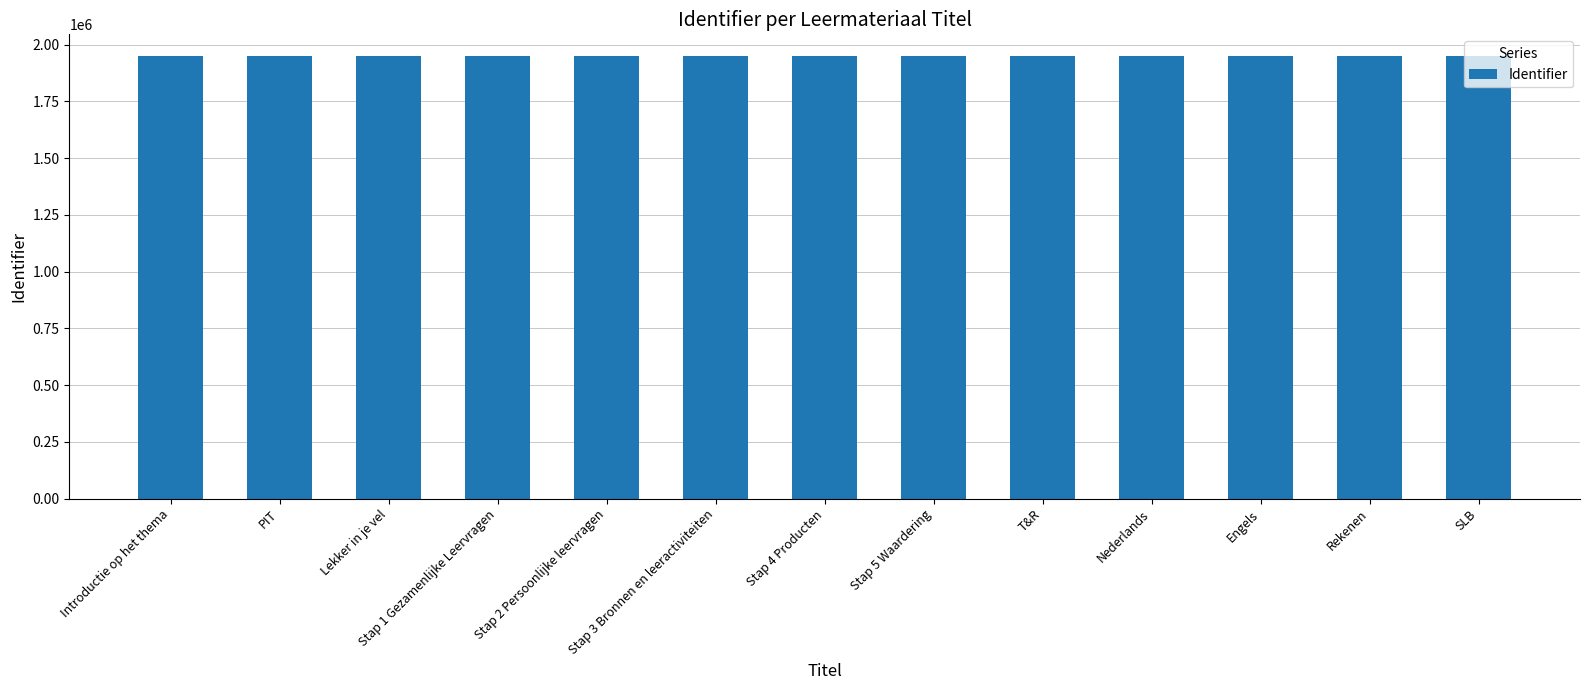

Is it true that the value at Engels is 1948035?

True